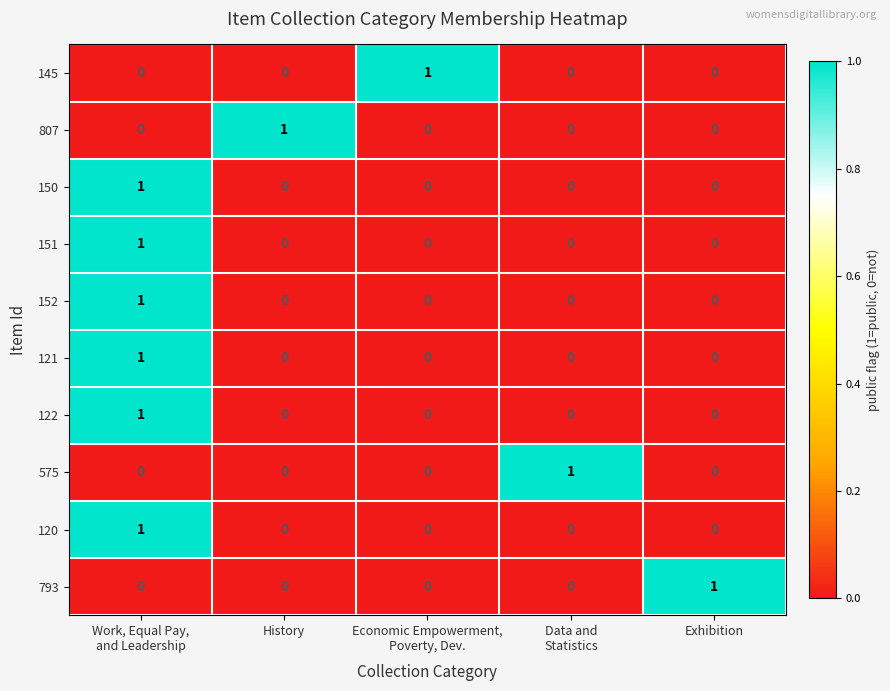

At which label does 793 reach its peak?

Exhibition